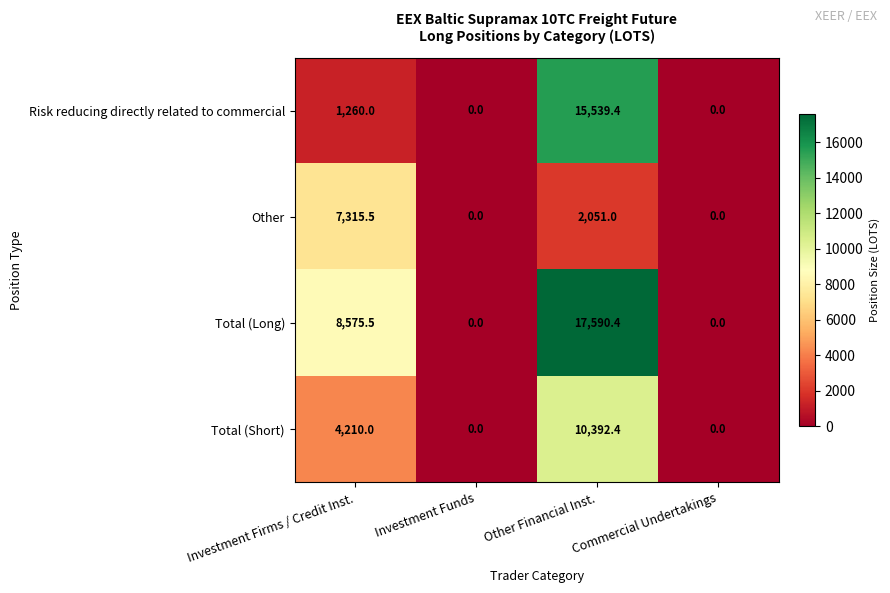

True or false: Other has a value of 2051.0 at Other Financial Inst..

True